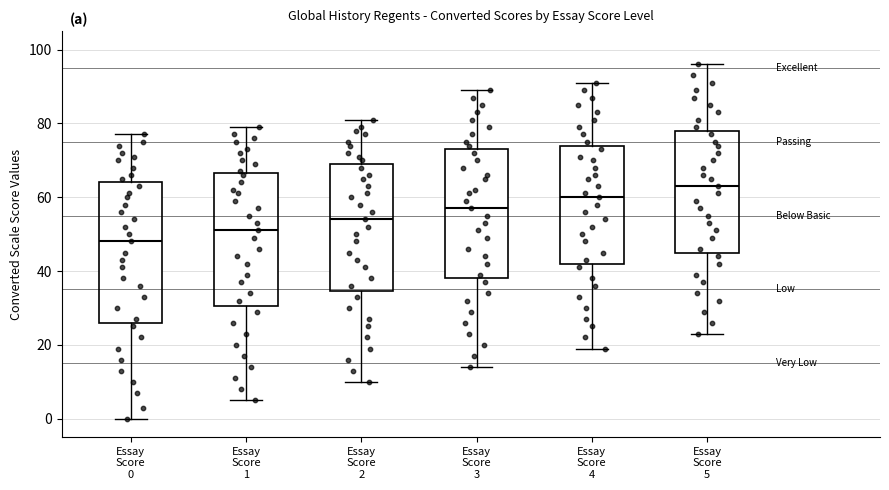

Where does the lower whisker of the box for Essay Score 3 end on the y-axis? The values are not printed on the chart, so give them approximately, as read against the axis.

14